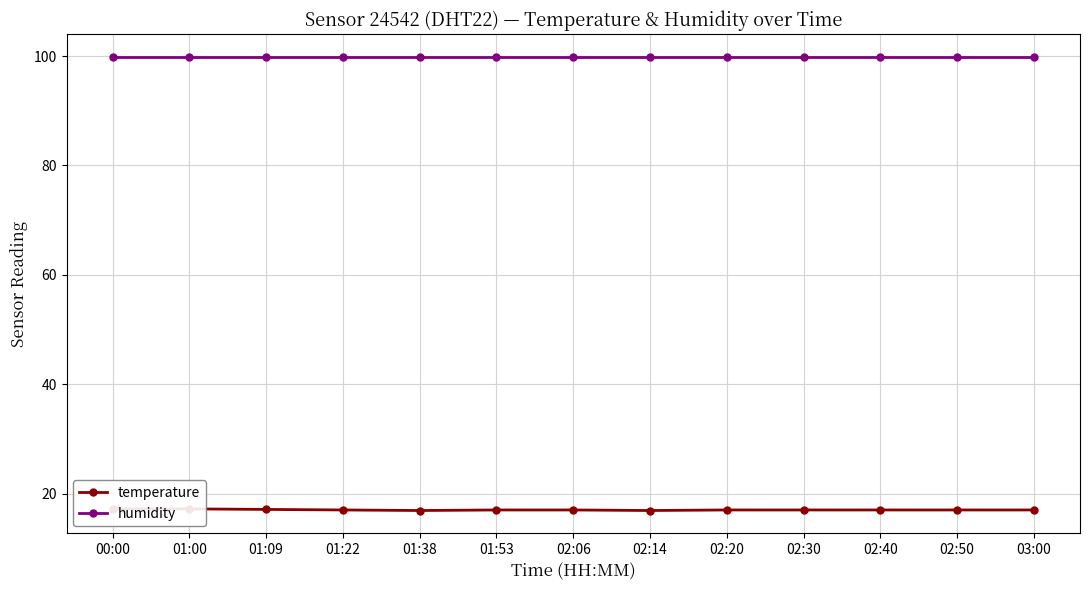

True or false: humidity and temperature cross at least once.

False